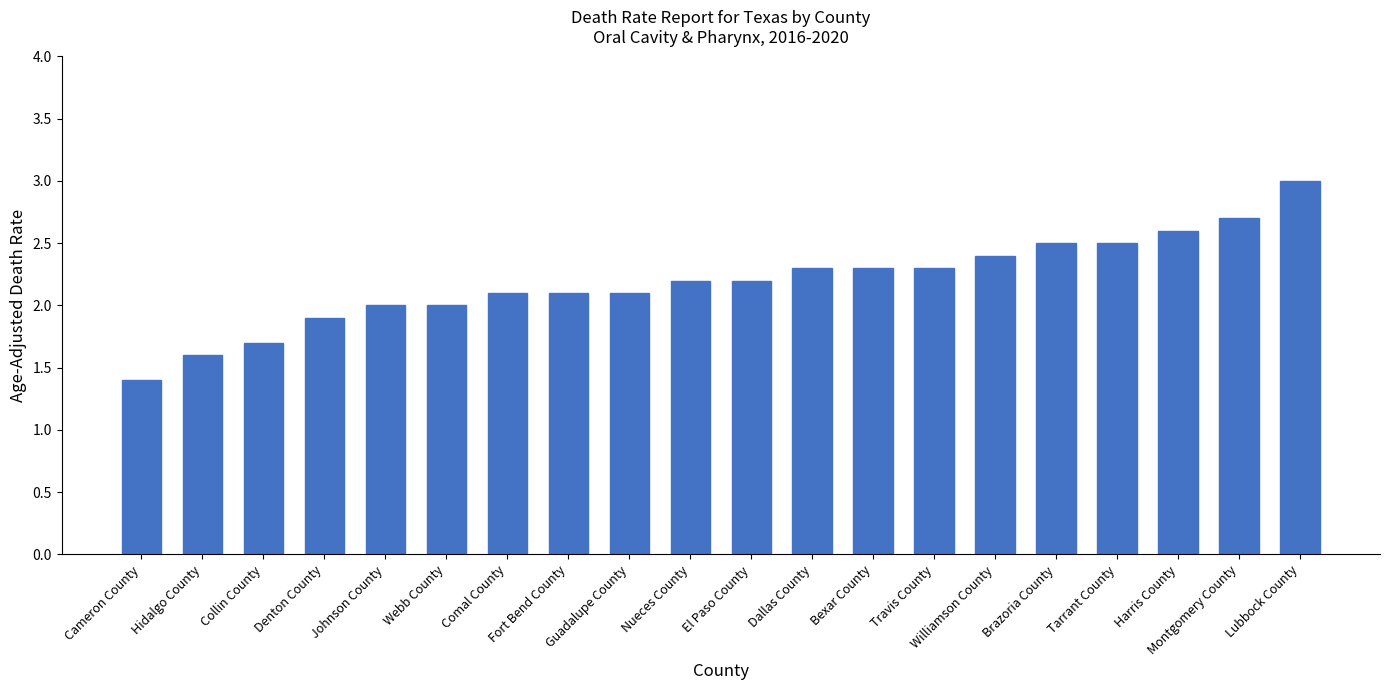

Which has a higher value, Nueces County or Johnson County?

Nueces County